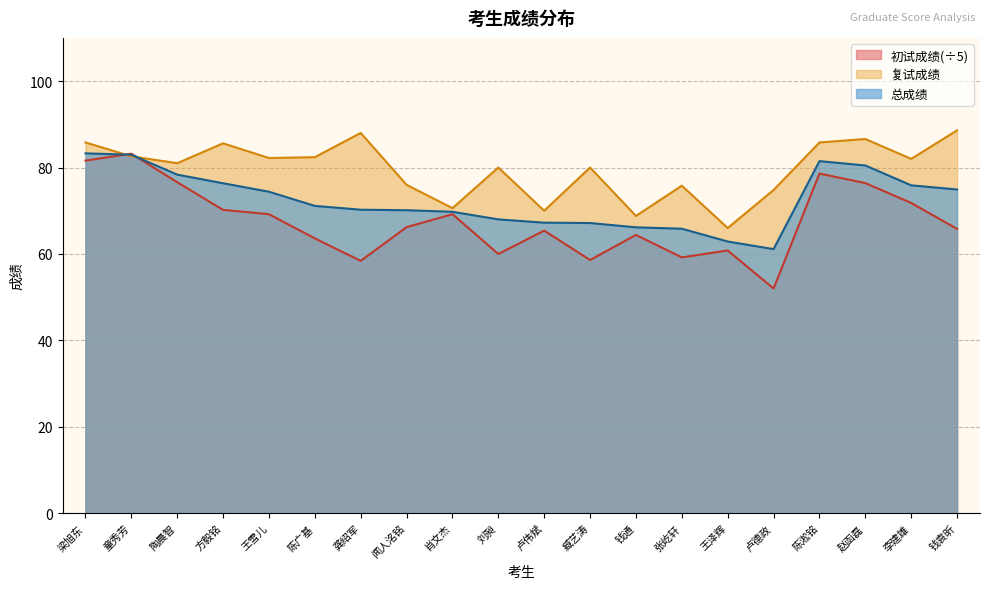

True or false: 复试成绩 has a value of 120.7 at 闻人洺铭.

False